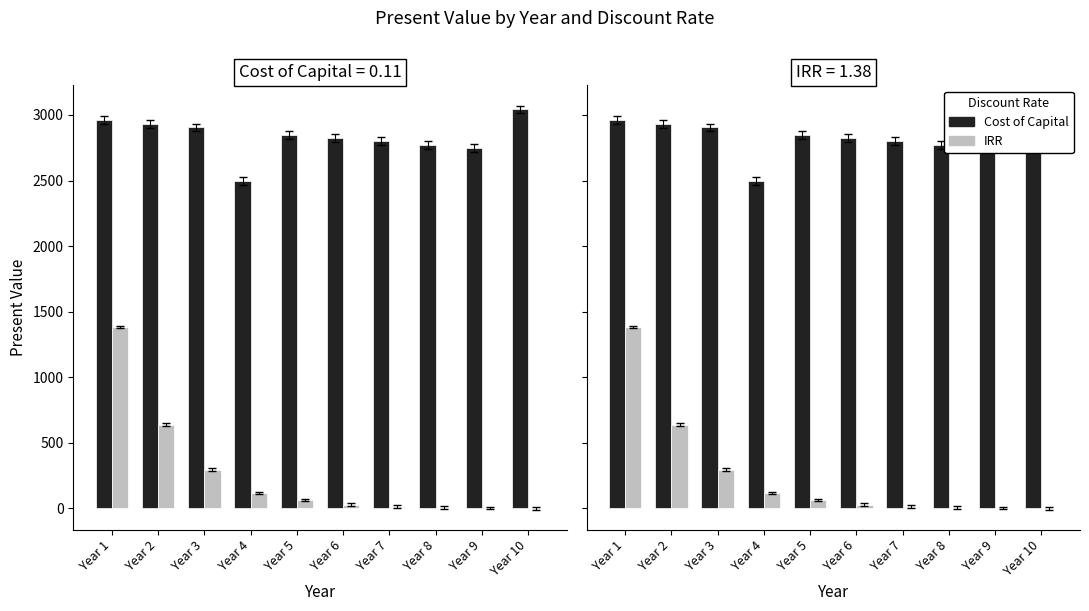

Is it true that Present Value (Cost of Capital) equals 2749.4 at Year 9?

True